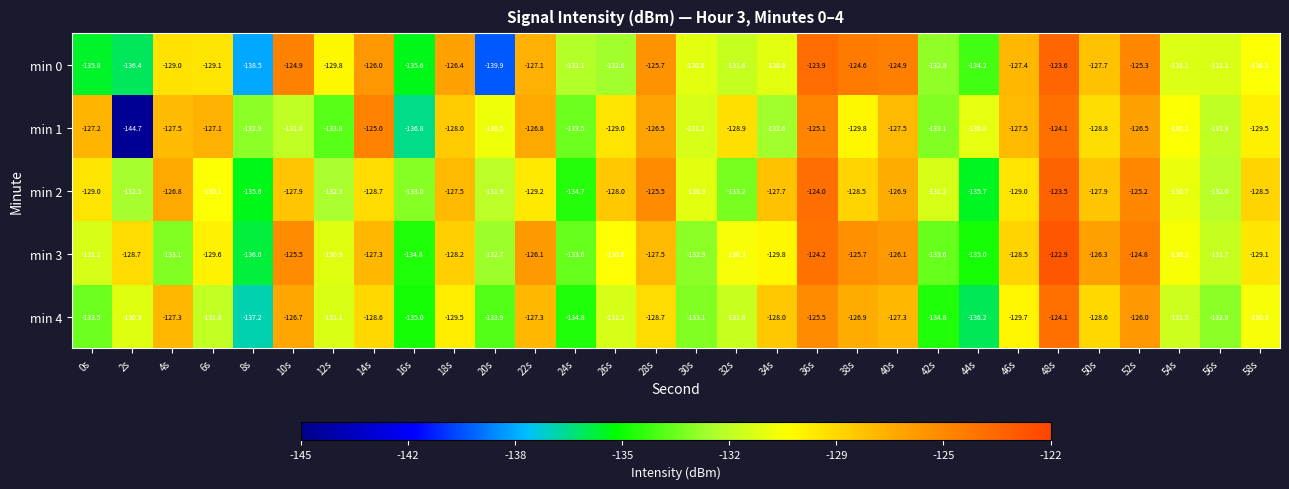

Which series has the largest range (max minus min)?

min 1